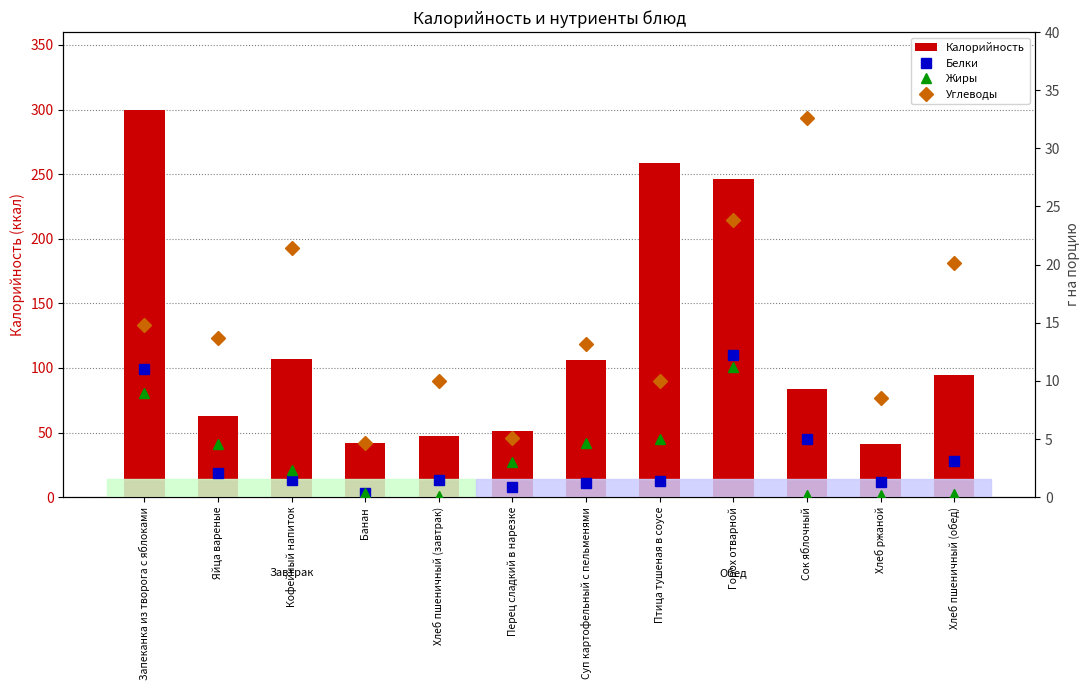

Which category has the lowest value in the Белки series?

Банан